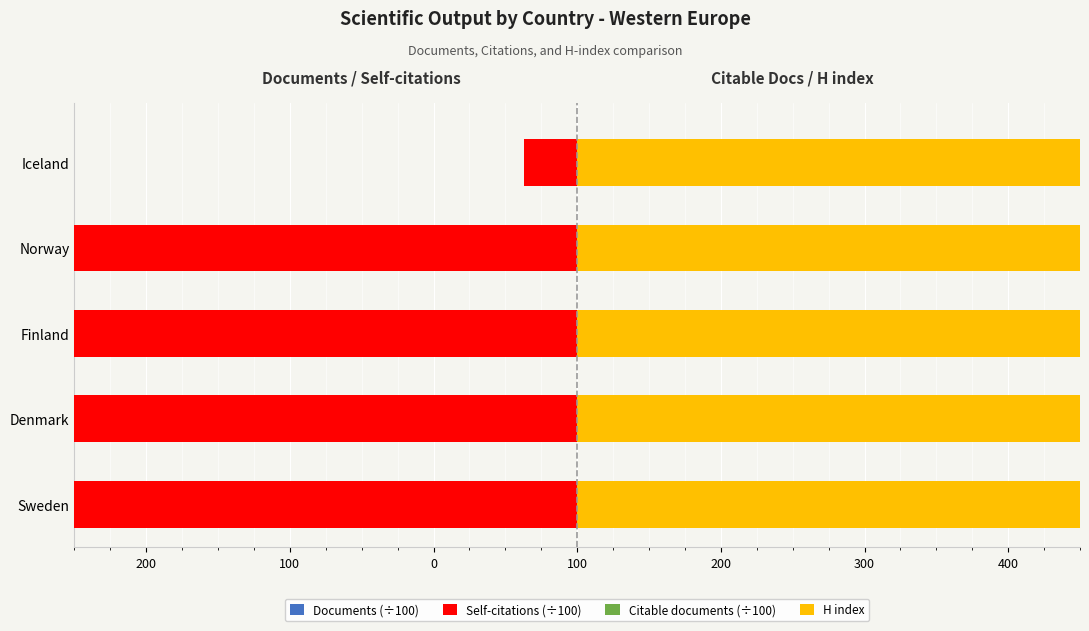

Which series has the largest total across all categories?

H index